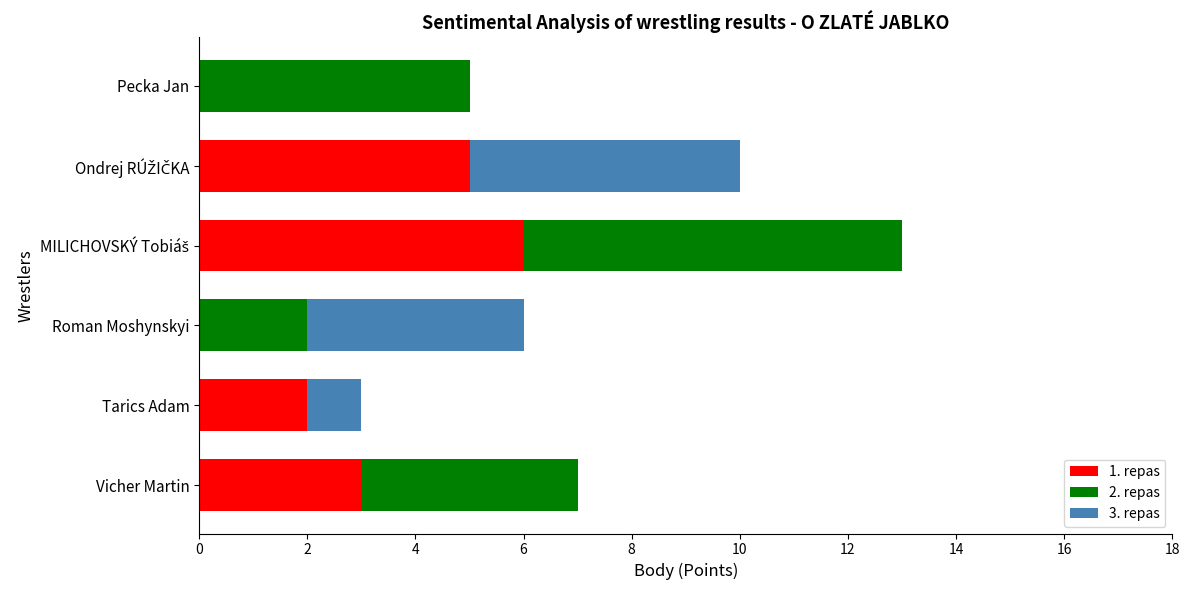

What is the total value across all series at Tarics Adam?

3